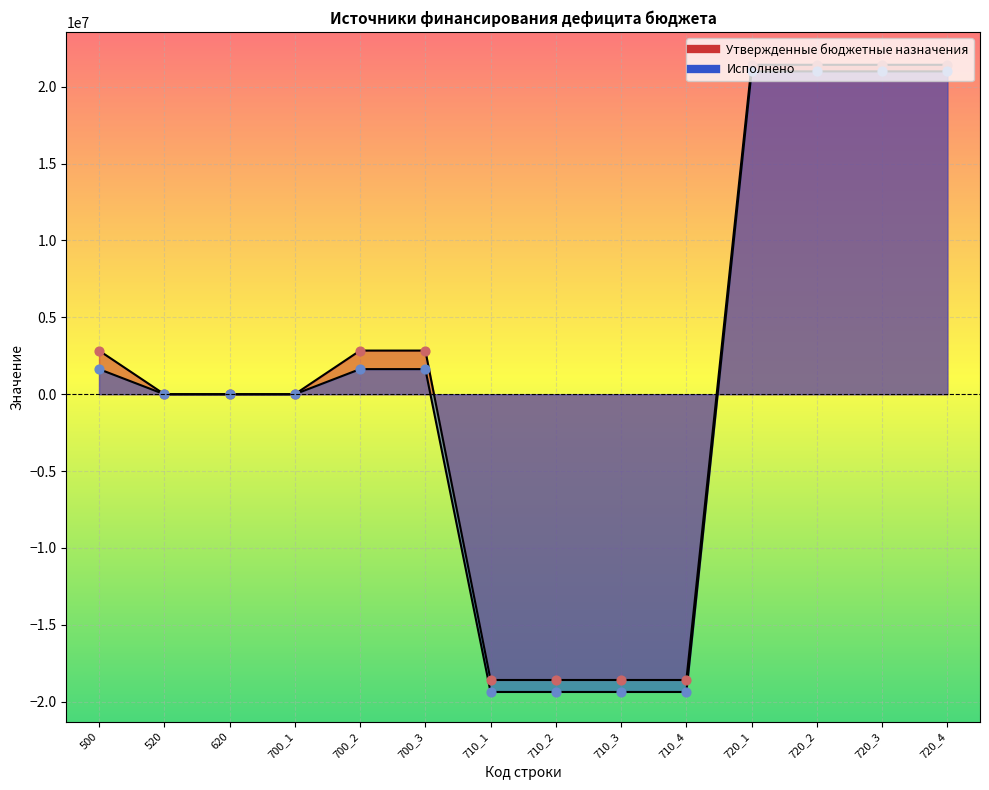

What are all the series names shown in the legend?

Утвержденные бюджетные назначения, Исполнено